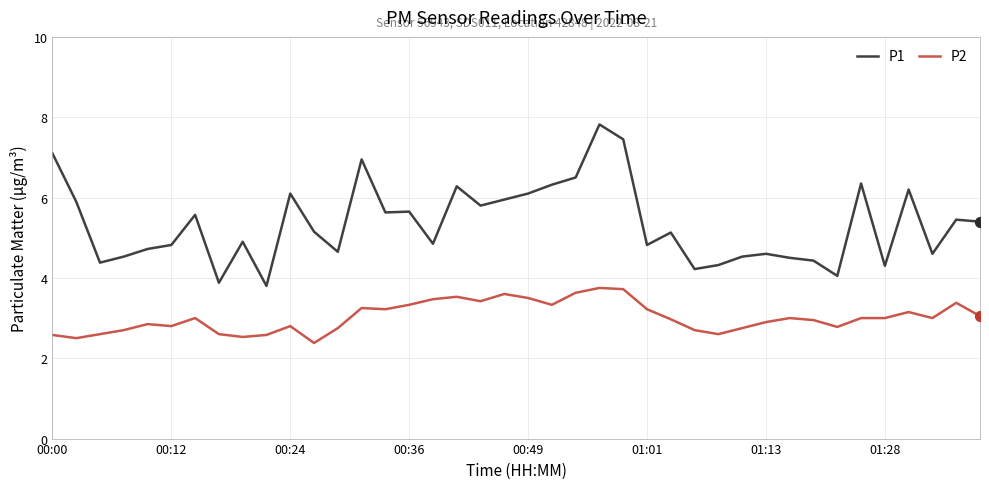

Which series has the widest spread of values?

P1